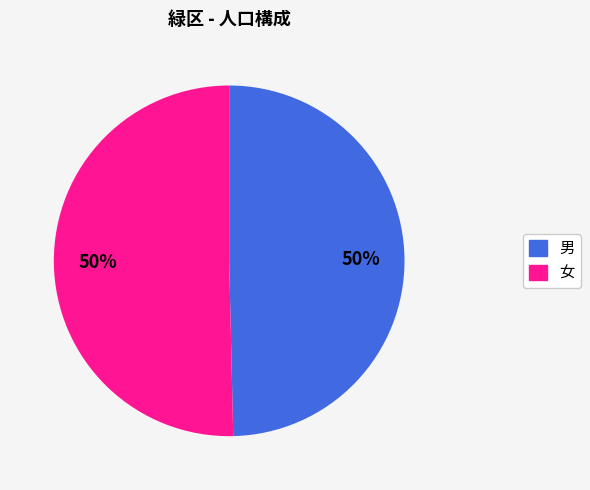

The 女 slice represents 50% of the pie. True or false?

True